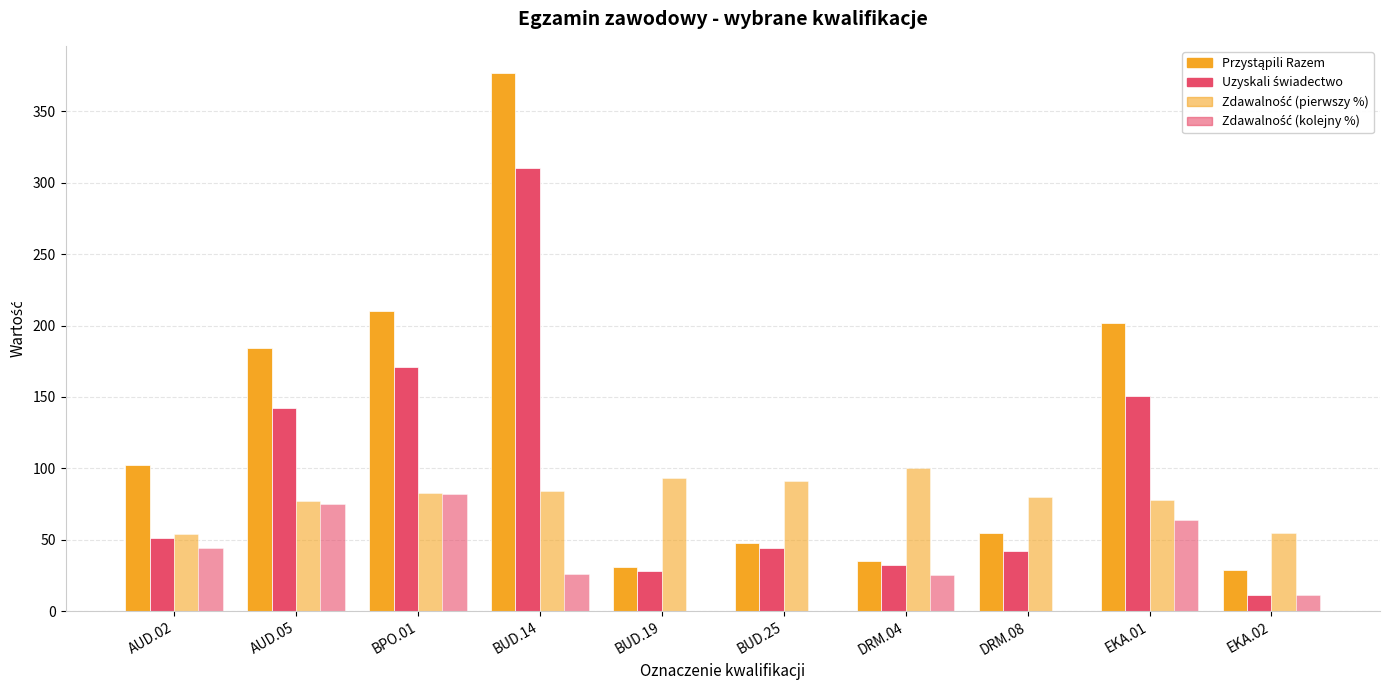

What is the label of the 5th bar from the left?

BUD.19